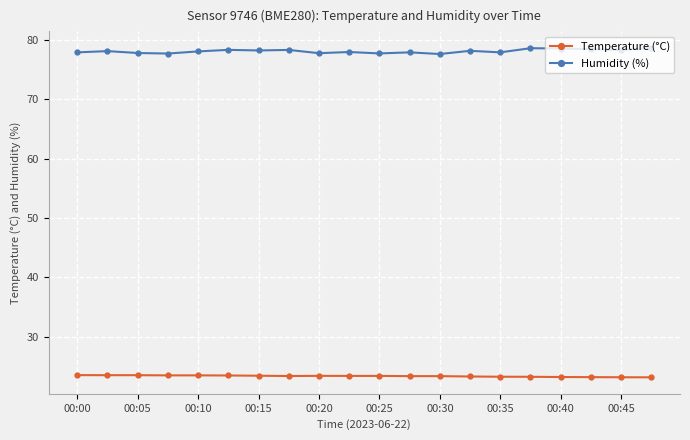

What is the maximum value shown in the chart?

78.7